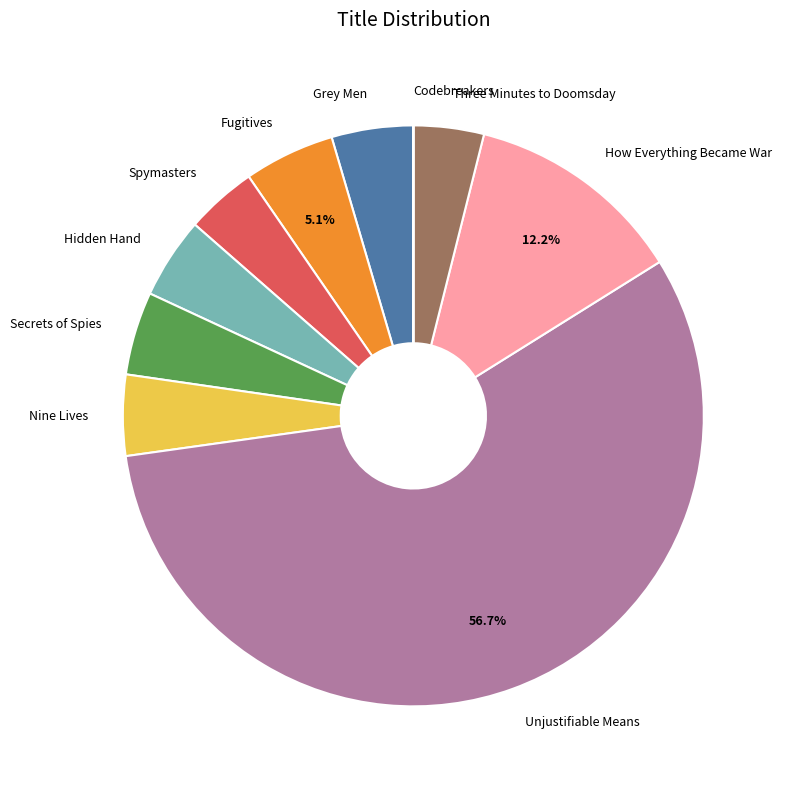

To the nearest percent, what is the difference between the largest and smallest slice percentages?

57%